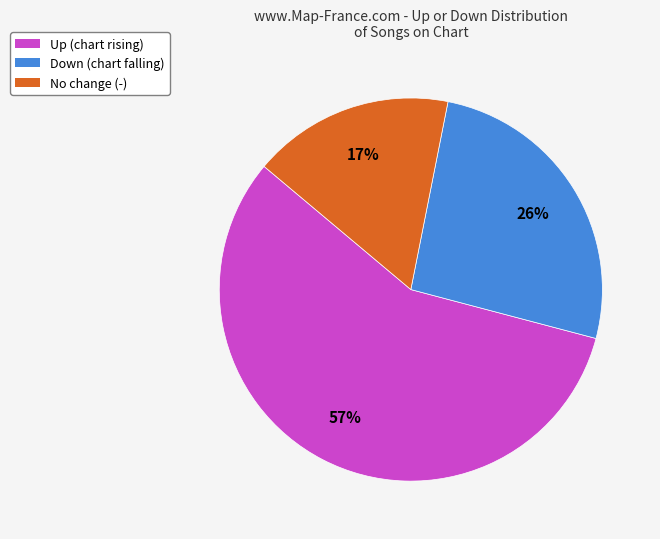

Which slice represents more than half of the pie?

Up (chart rising)